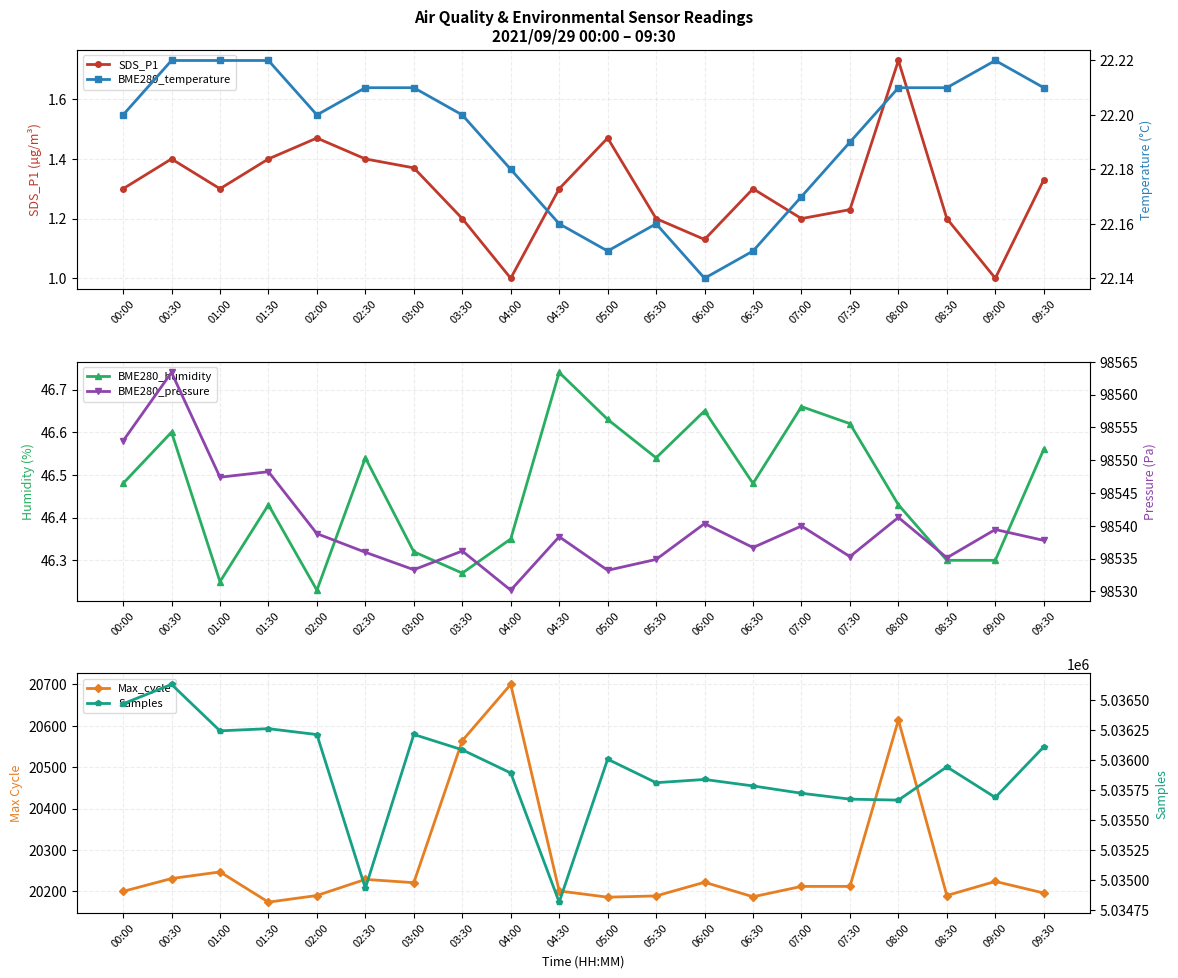

True or false: Max_cycle and Samples cross at least once.

False